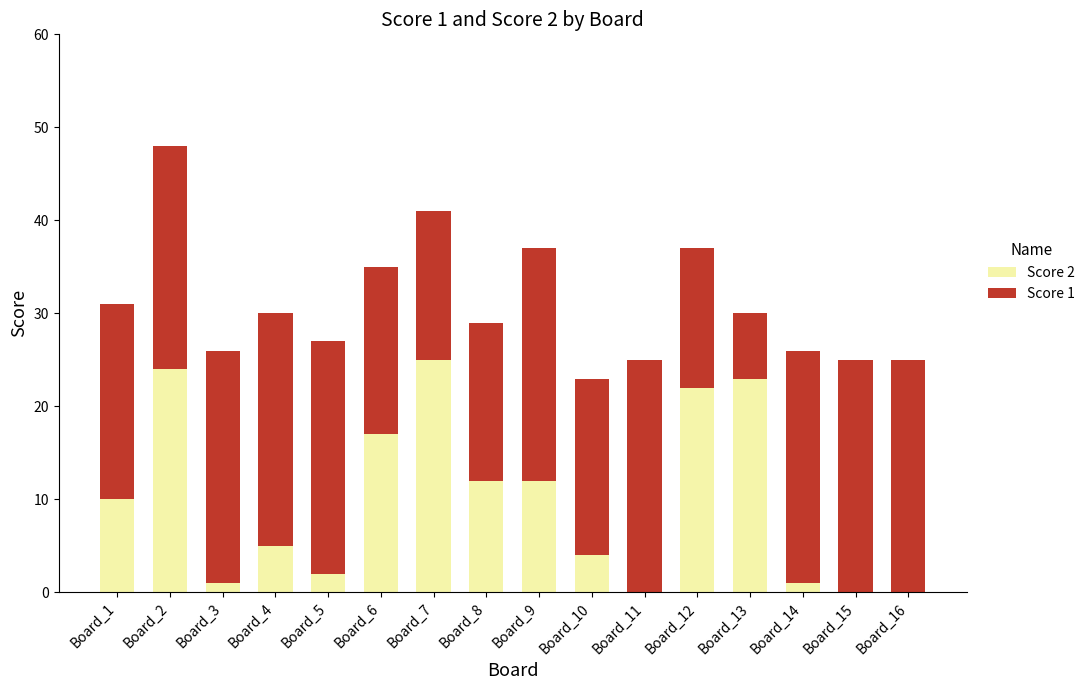

At which category is the sum across all series the highest?

Board_2